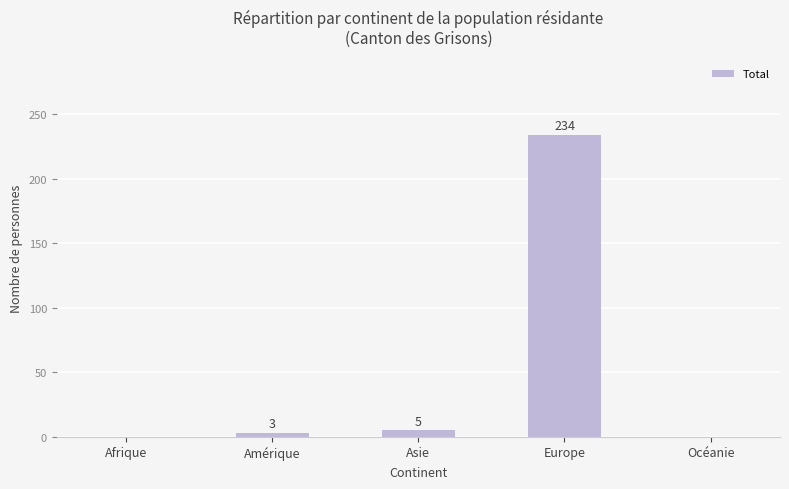

At which label is the value closest to 117?

Asie